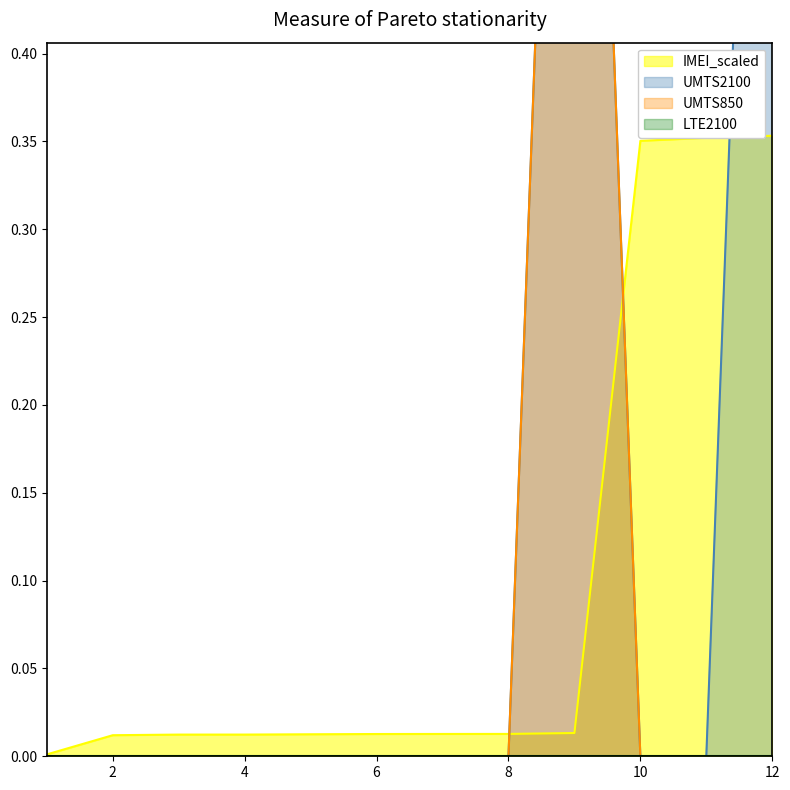

The value of UMTS2100 at 6 is 0.6. True or false?

False